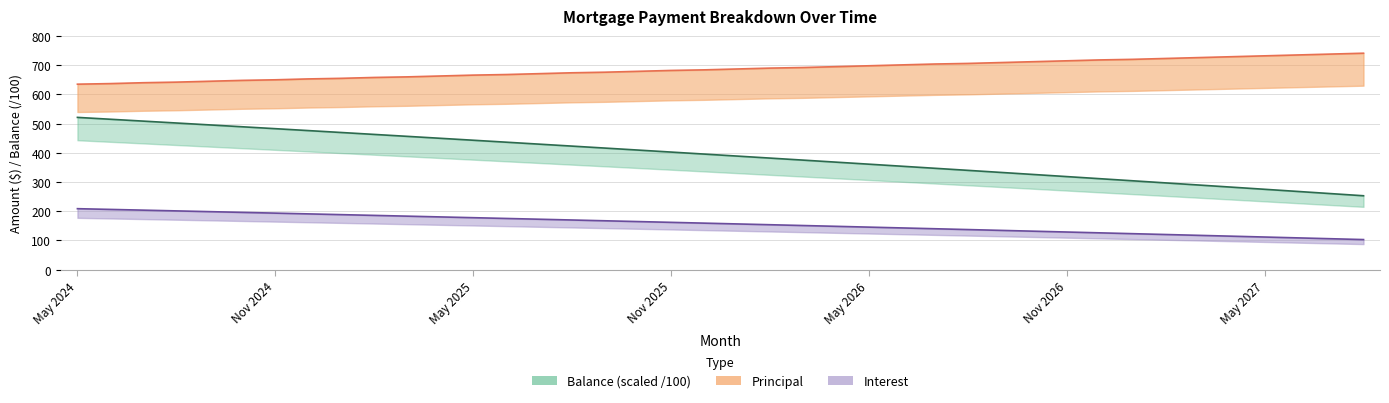

True or false: Balance and Principal cross at least once.

False